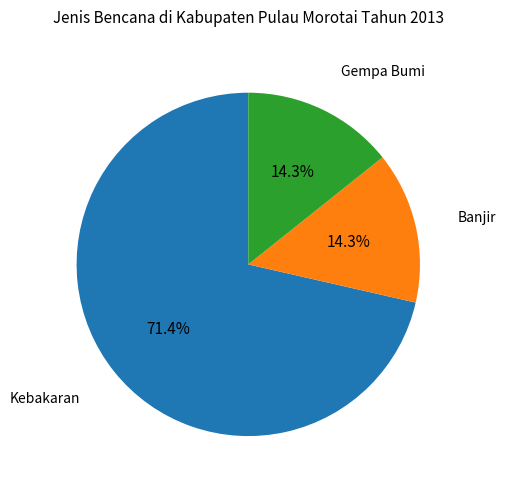

The Gempa Bumi slice represents 14% of the pie. True or false?

True